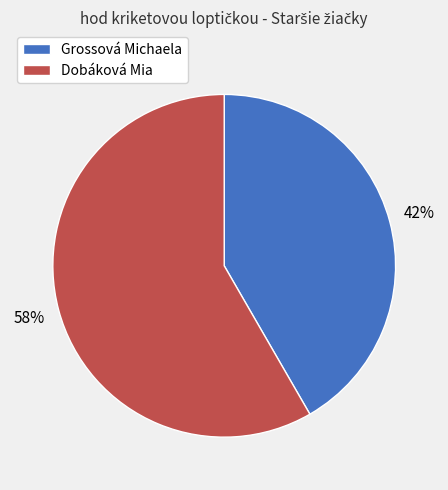

Which category has the smallest portion of the pie?

Grossová Michaela